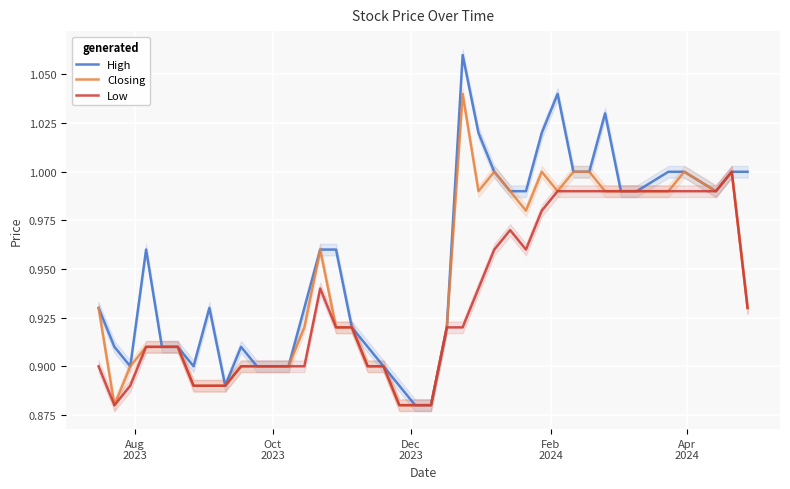

What is the maximum value shown in the chart?

1.1